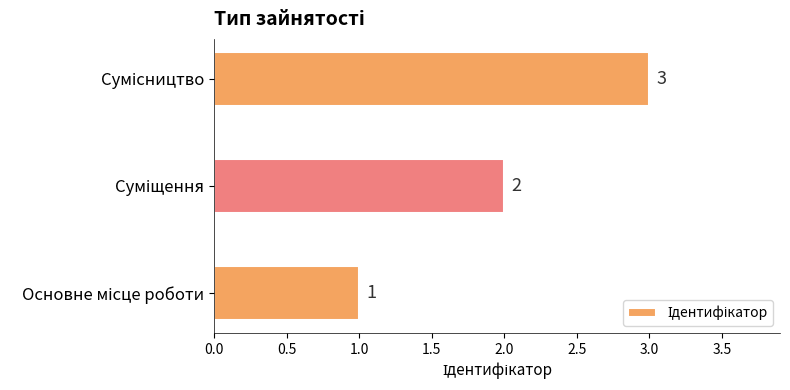

Are the bars horizontal?

Yes